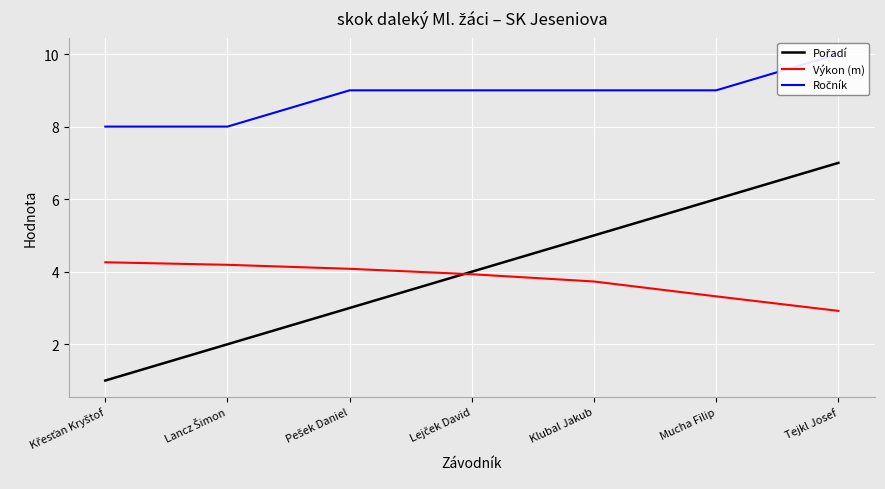

What value does the Ročník series have at Klubal Jakub?

9.0